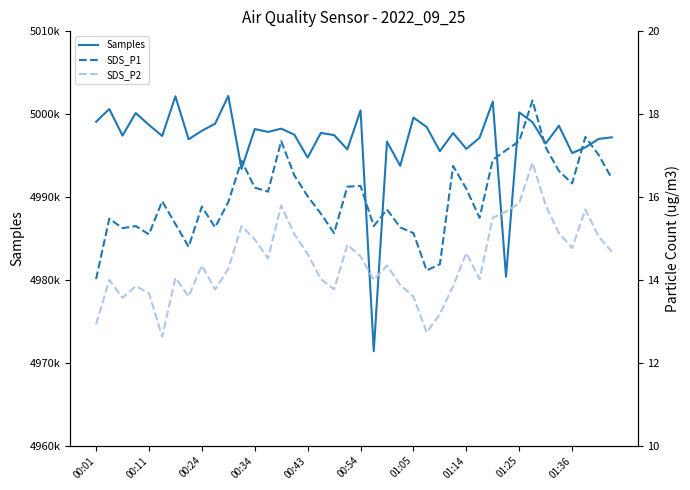

What is the difference between the highest and lowest values at 33?

4999024.2